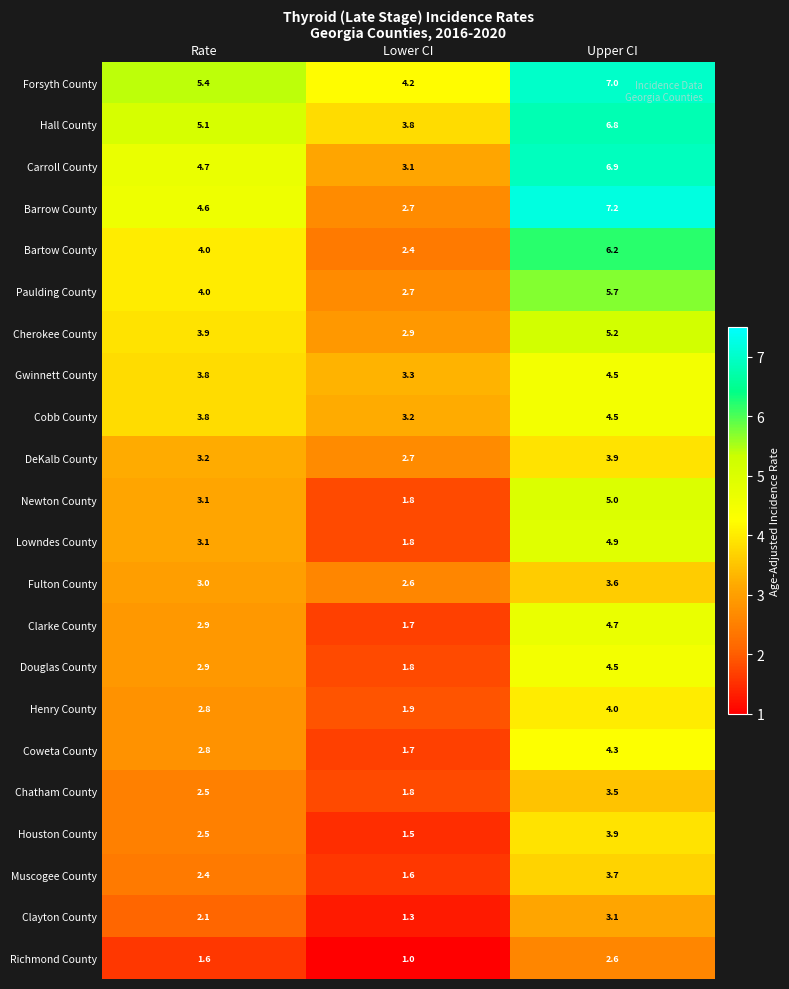

Rank the categories by Coweta County value from highest to lowest.

Upper CI, Rate, Lower CI